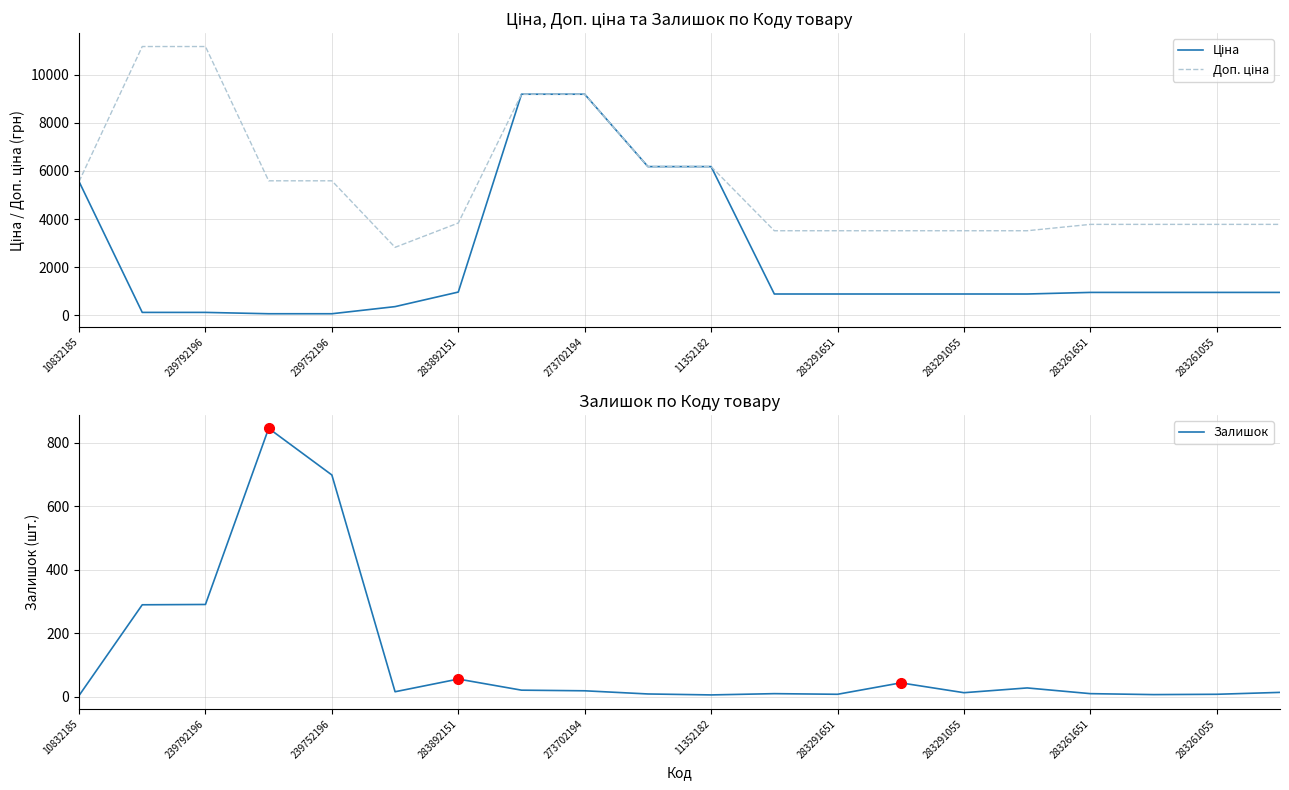

What is the highest value of the Ціна series?

9196.3